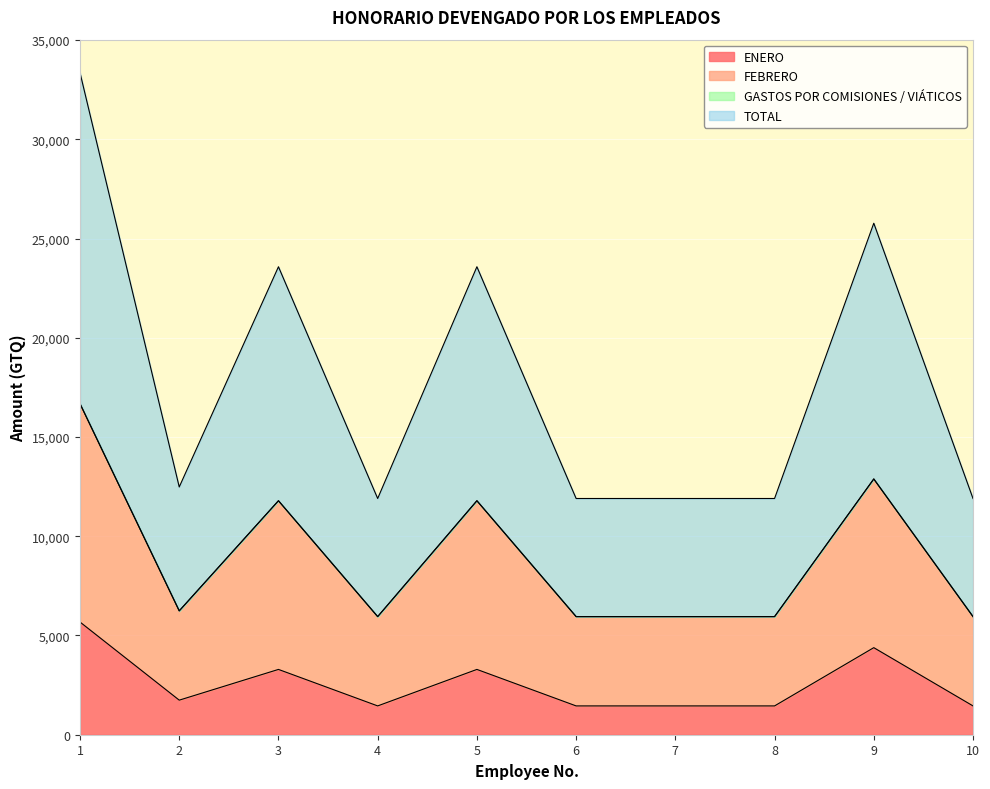

Is it true that FEBRERO equals 16677.4 at 1?

True